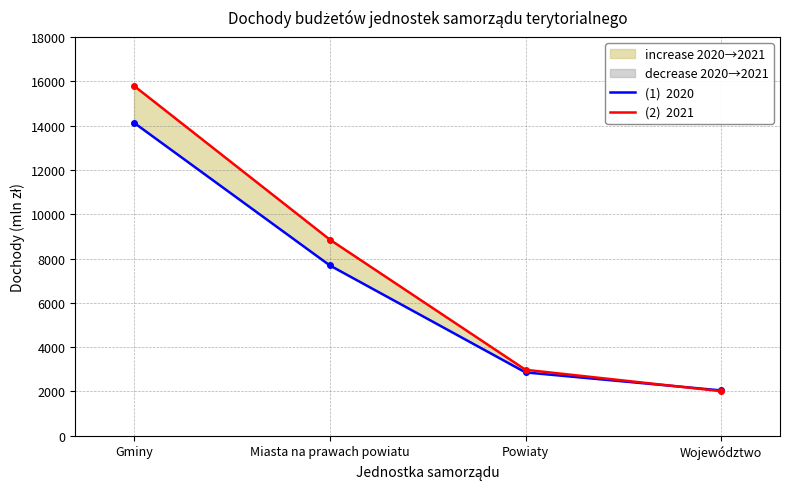

True or false: 2021 and 2020 cross at least once.

True